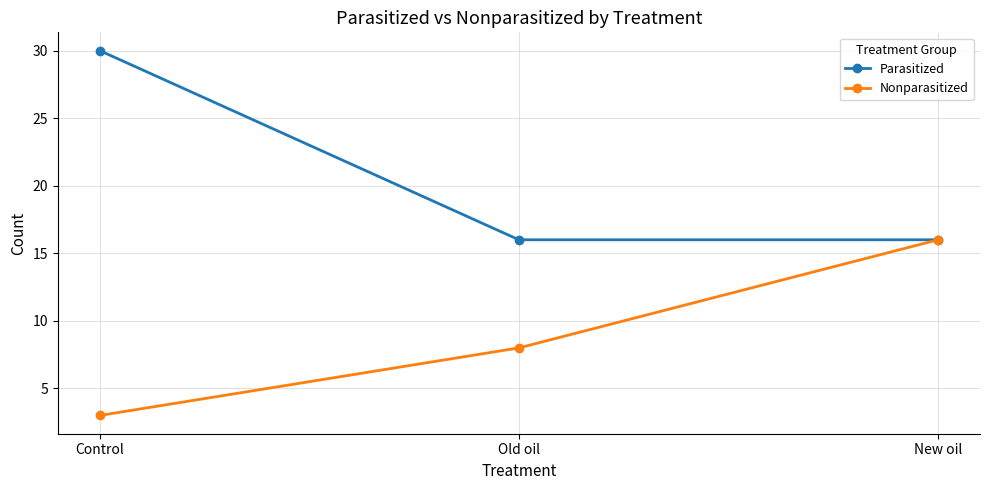

What is the value of the Nonparasitized point at the 2nd from the left?

8